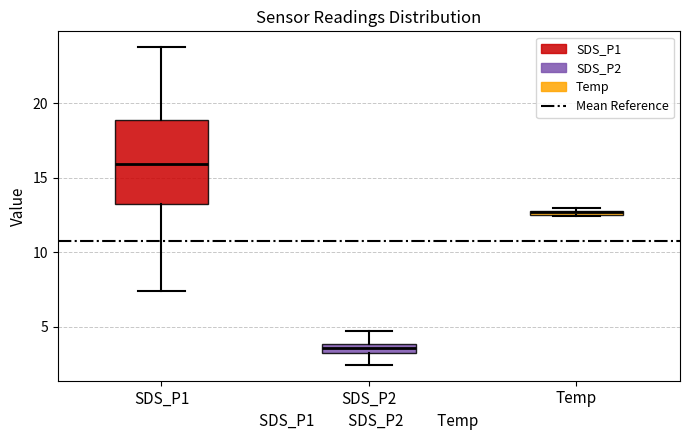

Which box is the tallest, from its lower edge to its upper edge?

SDS_P1